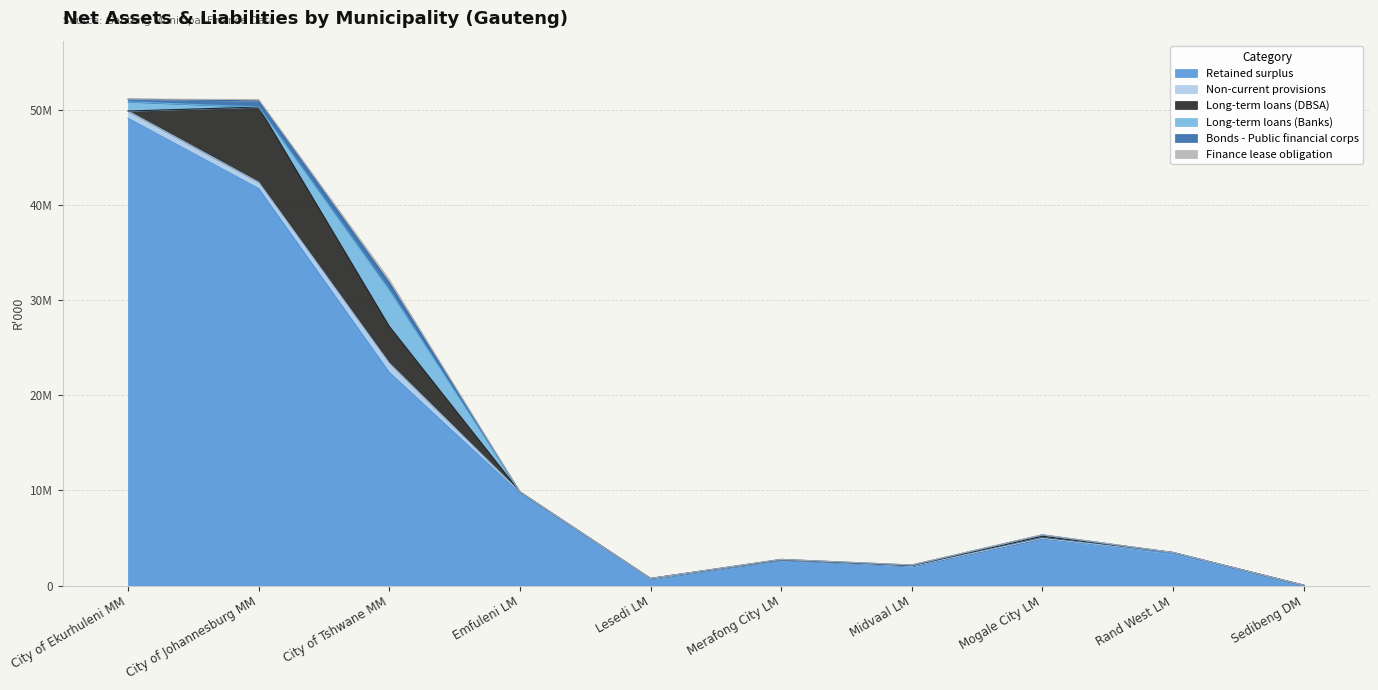

What is the greatest value displayed?

49148208